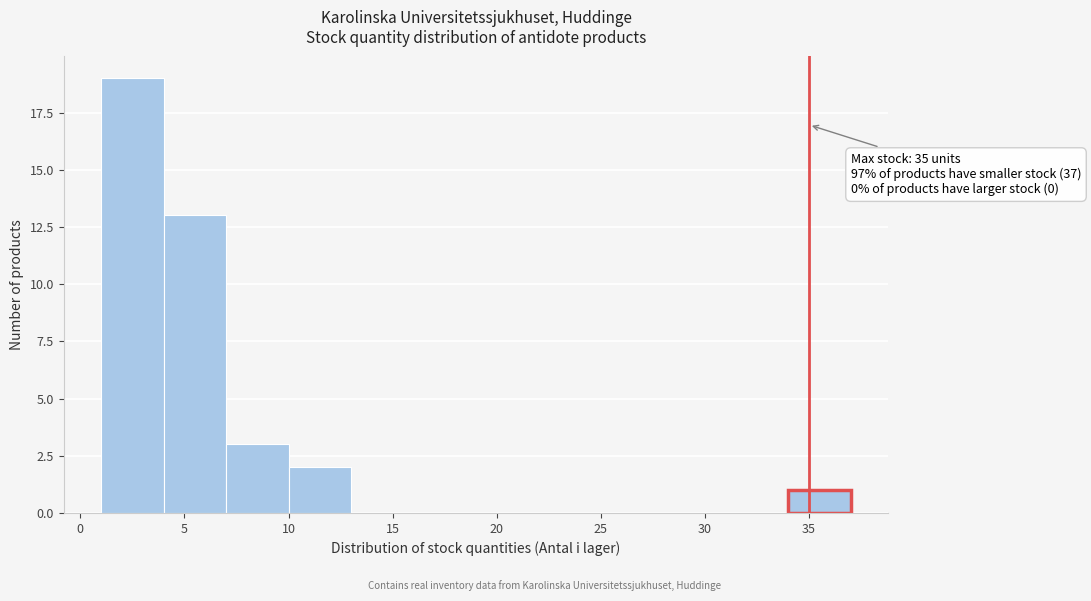

Which range on the x-axis has the tallest bar?

1 to 4